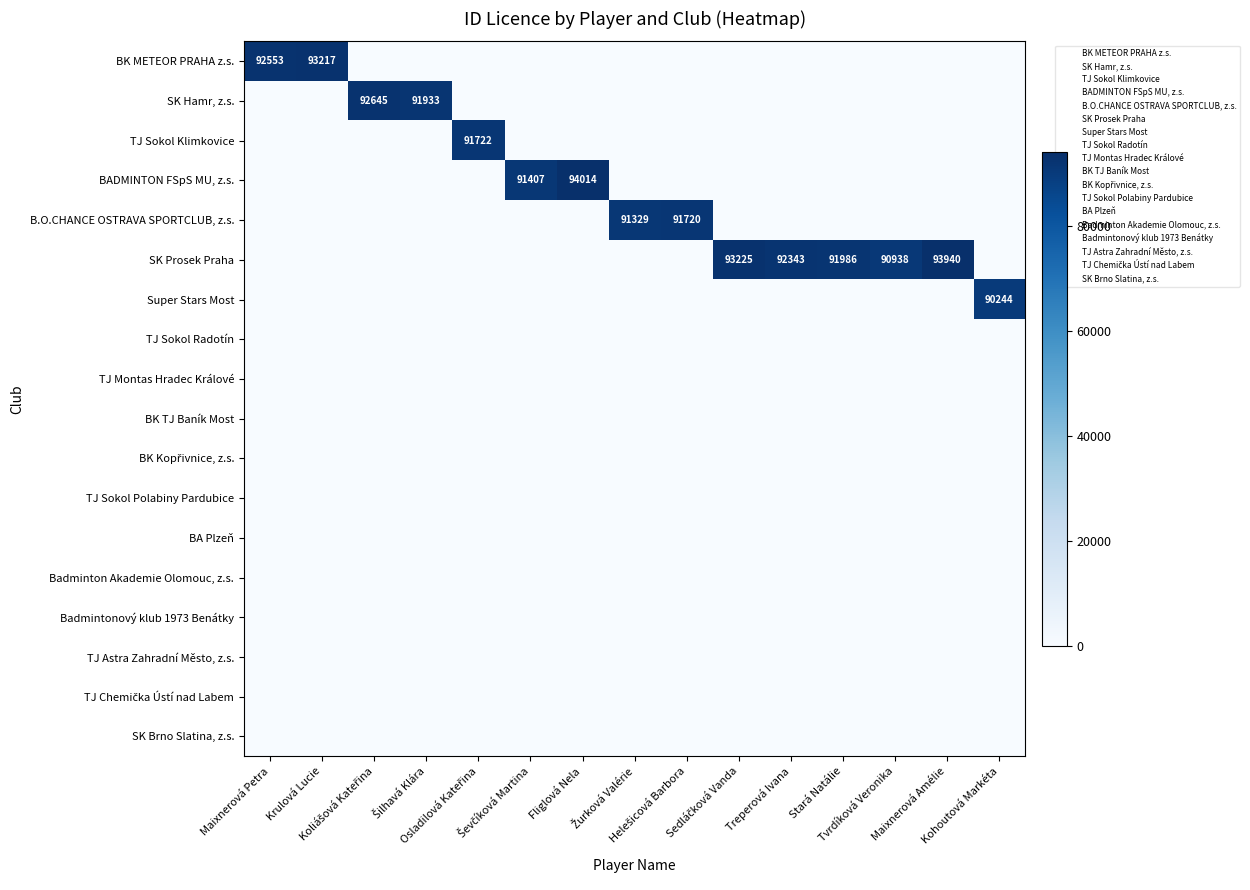

The Badmintonový klub 1973 Benátky series shows 0 at Maixnerová Petra. True or false?

True